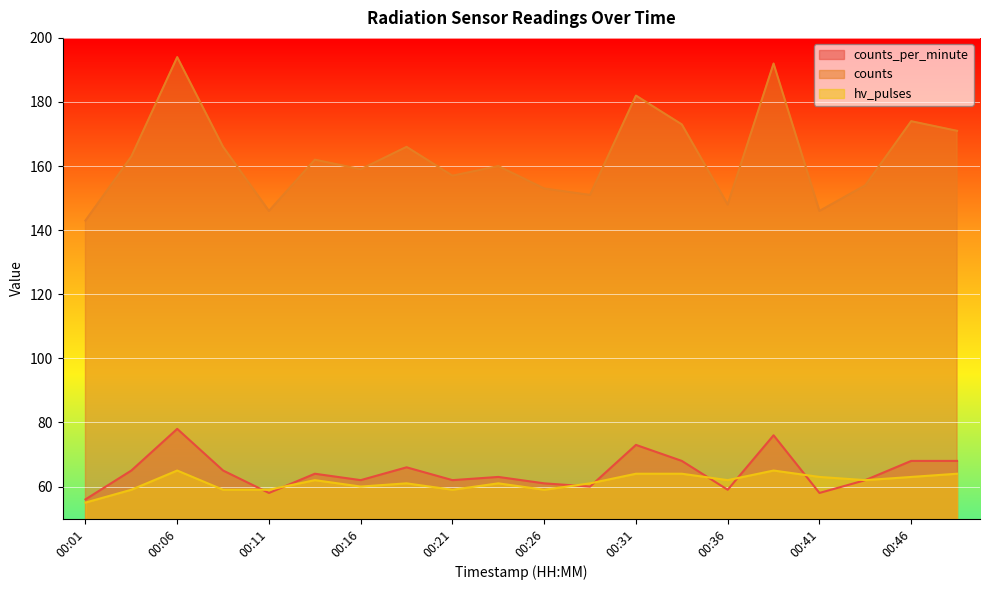

True or false: counts_per_minute has more than 1 points higher than both neighbors.

True